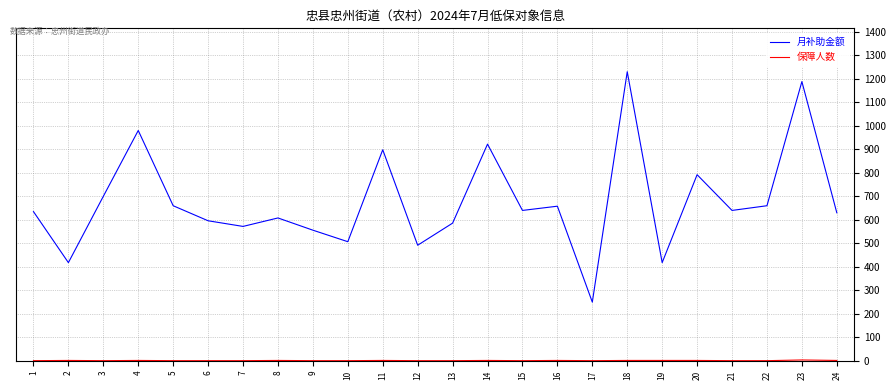

True or false: 月补助金额 has more than 1 points higher than both neighbors.

True